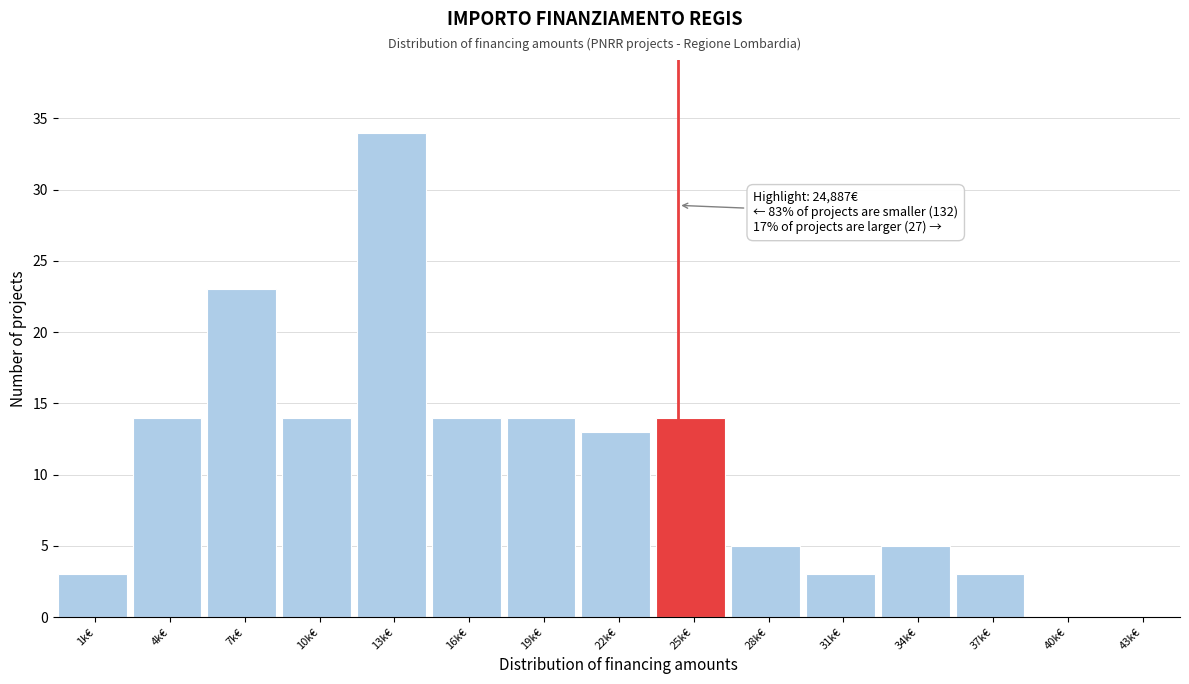

Reading left to right, list all the values displayed in this chart.

1k€=3	4k€=14	7k€=23	10k€=14	13k€=34	16k€=14	19k€=14	22k€=13	25k€=14	28k€=5	31k€=3	34k€=5	37k€=3	40k€=0	43k€=0